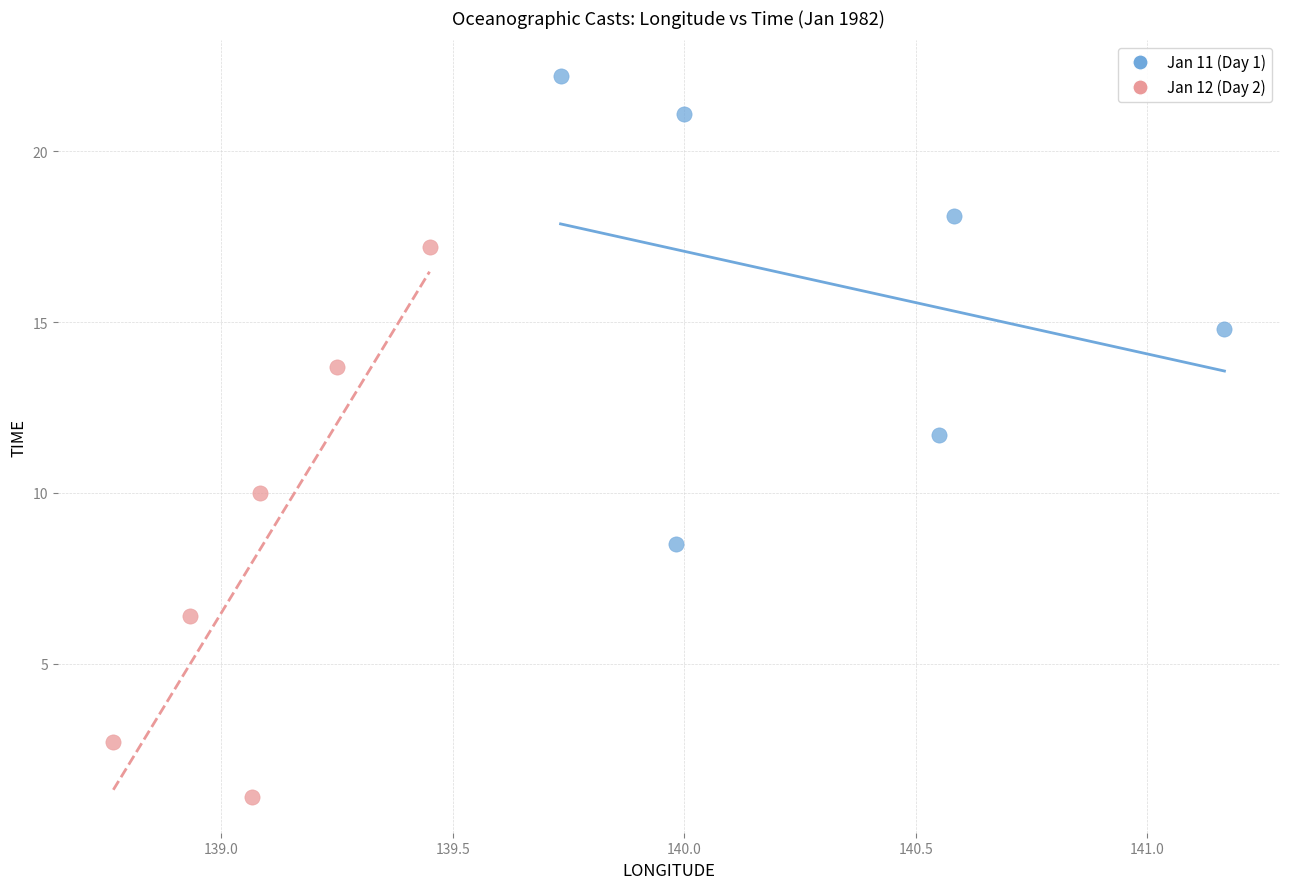

Which series contains the highest Y value?

Jan 11 (Day 1)